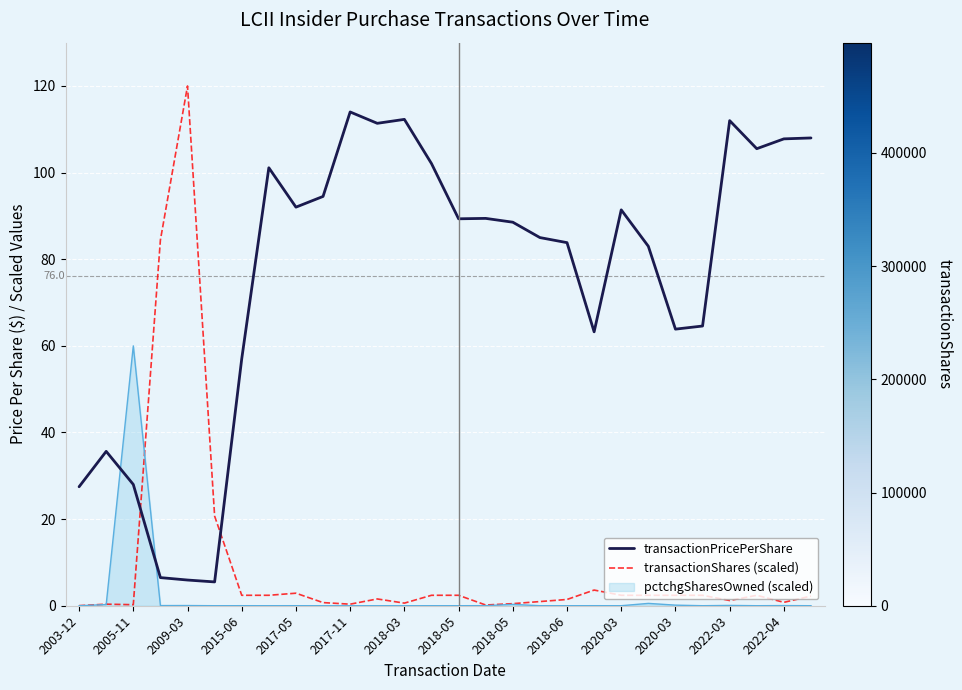

What is the average value of the transactionShares (scaled) series?

9.4